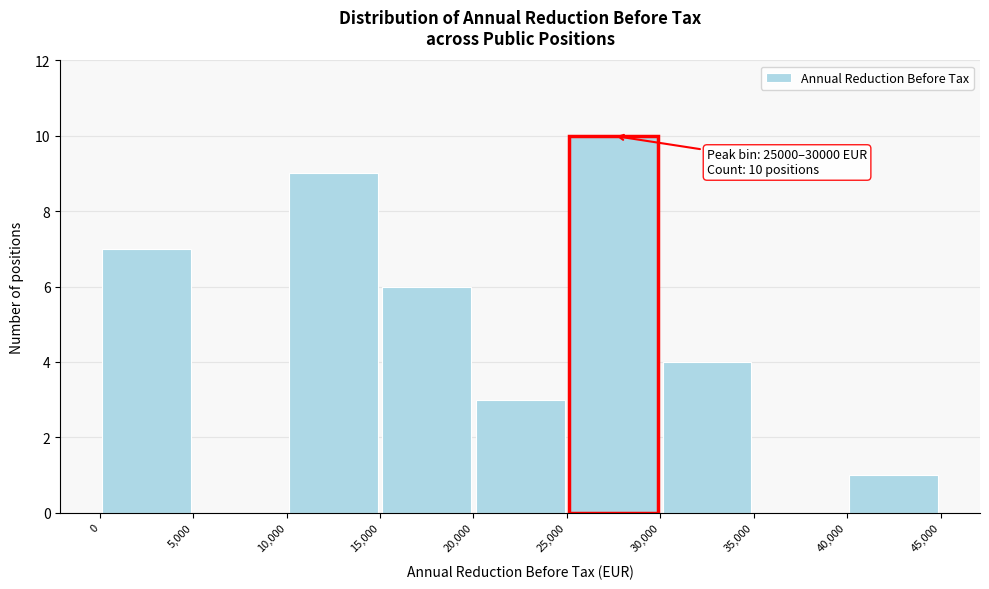

Over which range of the x-axis is the bar tallest?

25,000 to 30,000